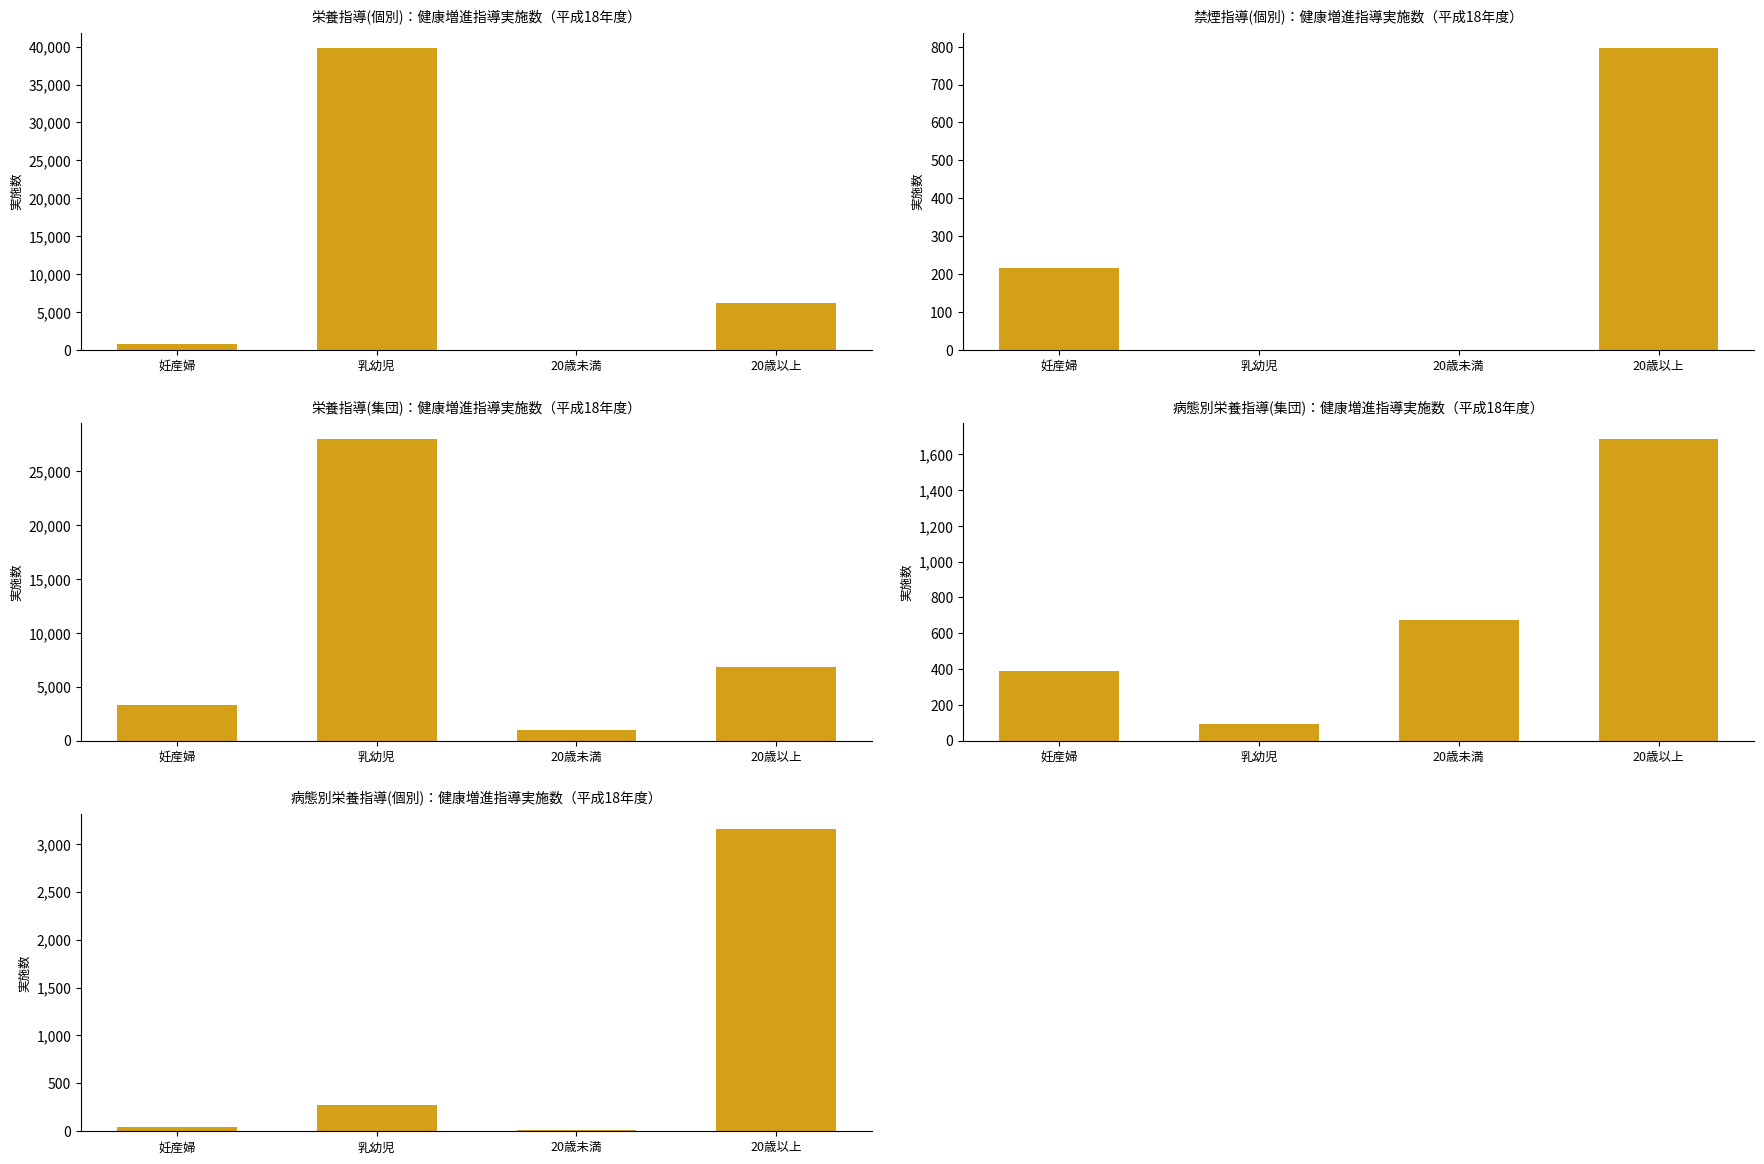

At which label does 病態別栄養指導(個別) first exceed 273?

20歳以上